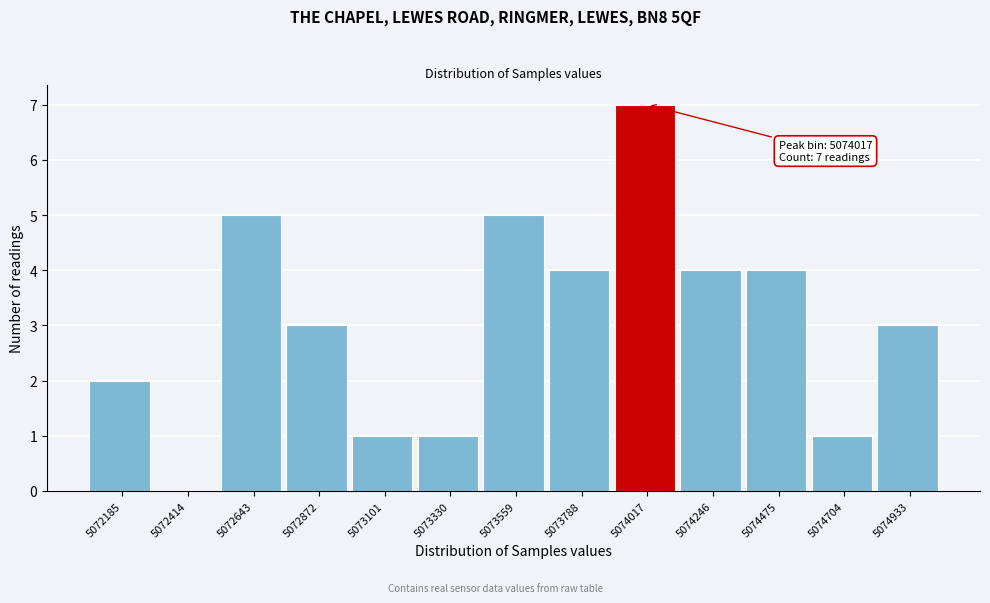

Reading left to right, transcribe all the data shown in this chart.

5072185=2	5072414=0	5072643=5	5072872=3	5073101=1	5073330=1	5073559=5	5073788=4	5074017=7	5074246=4	5074475=4	5074704=1	5074933=3